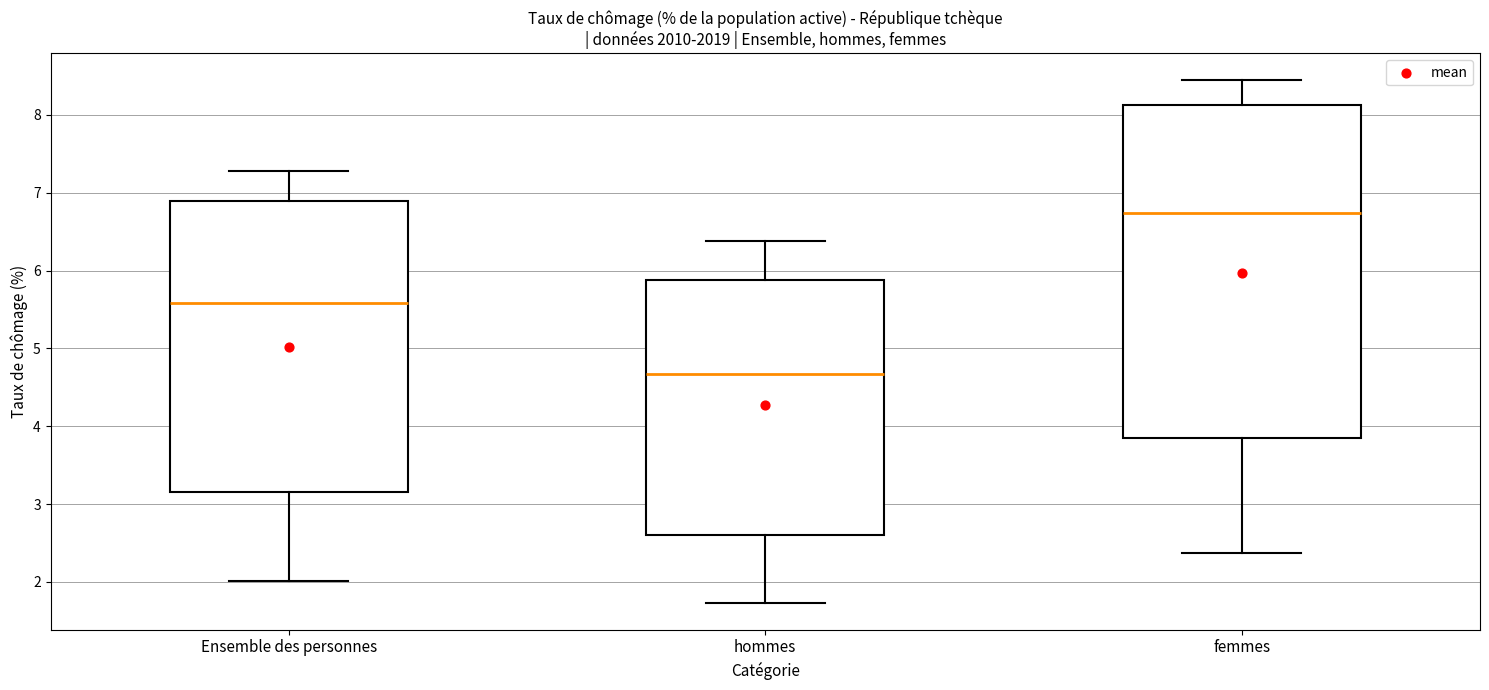

Which box is the tallest, from its lower edge to its upper edge?

femmes